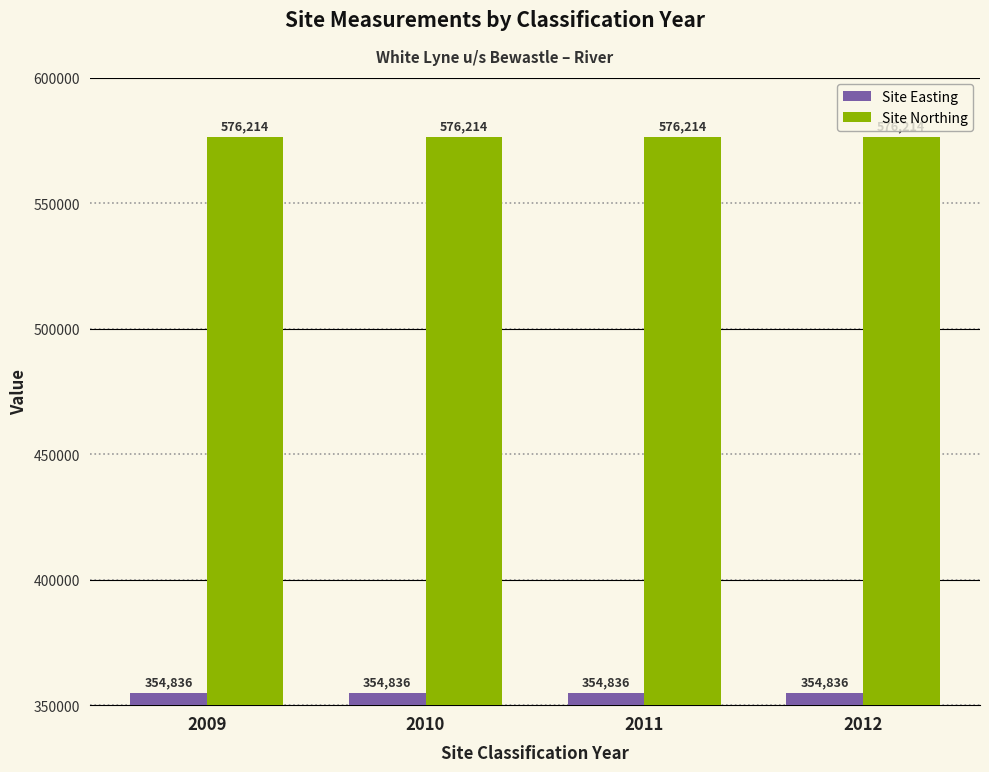

What is the spread (max minus min) of values at 2010?

221378